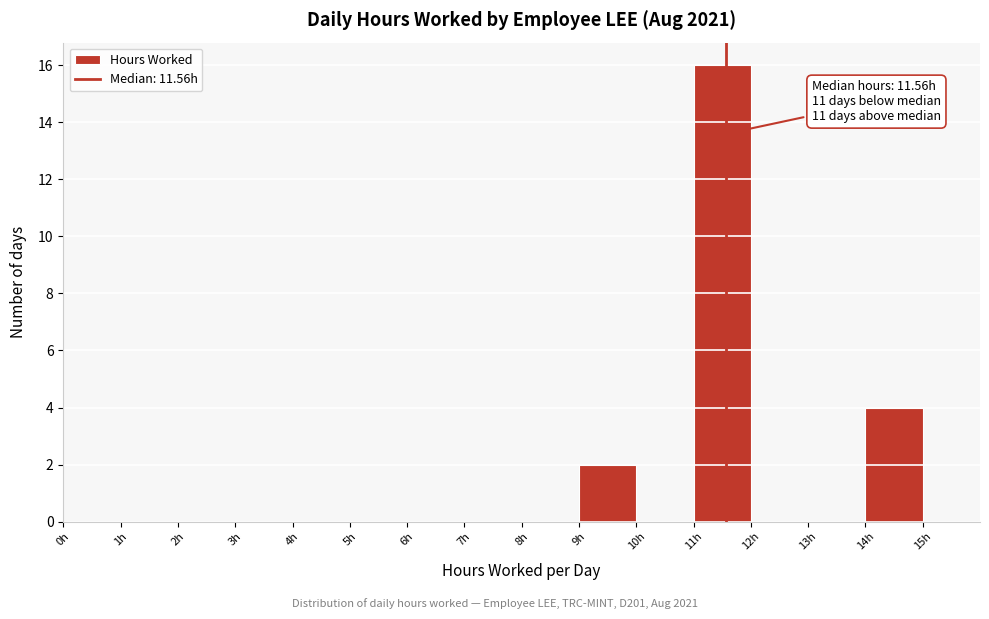

Which range on the x-axis has the tallest bar?

11 to 12